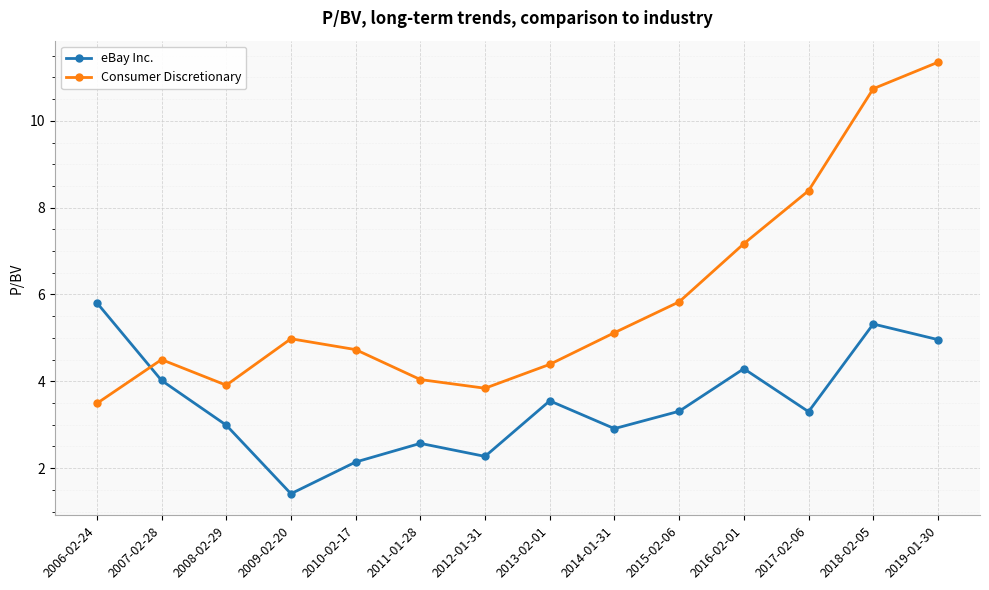

What is the spread (max minus min) of values at 2017-02-06?

5.1